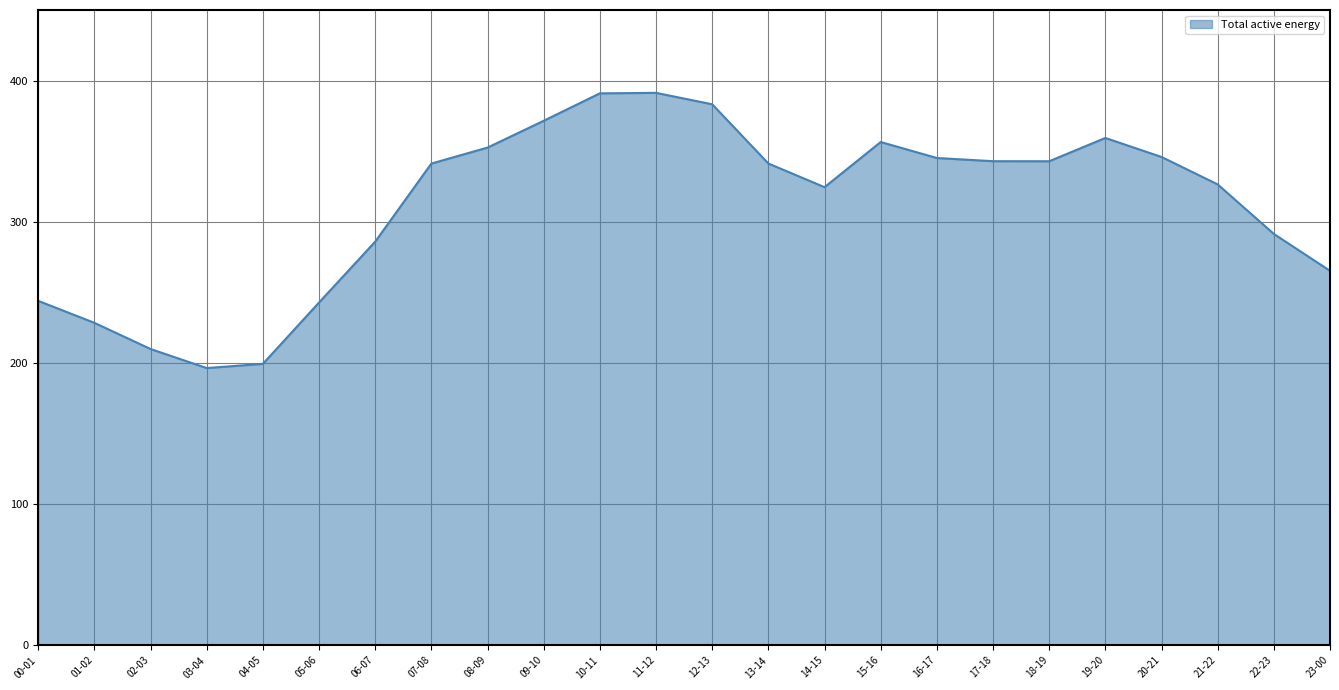

What is the smallest value displayed?

196.6